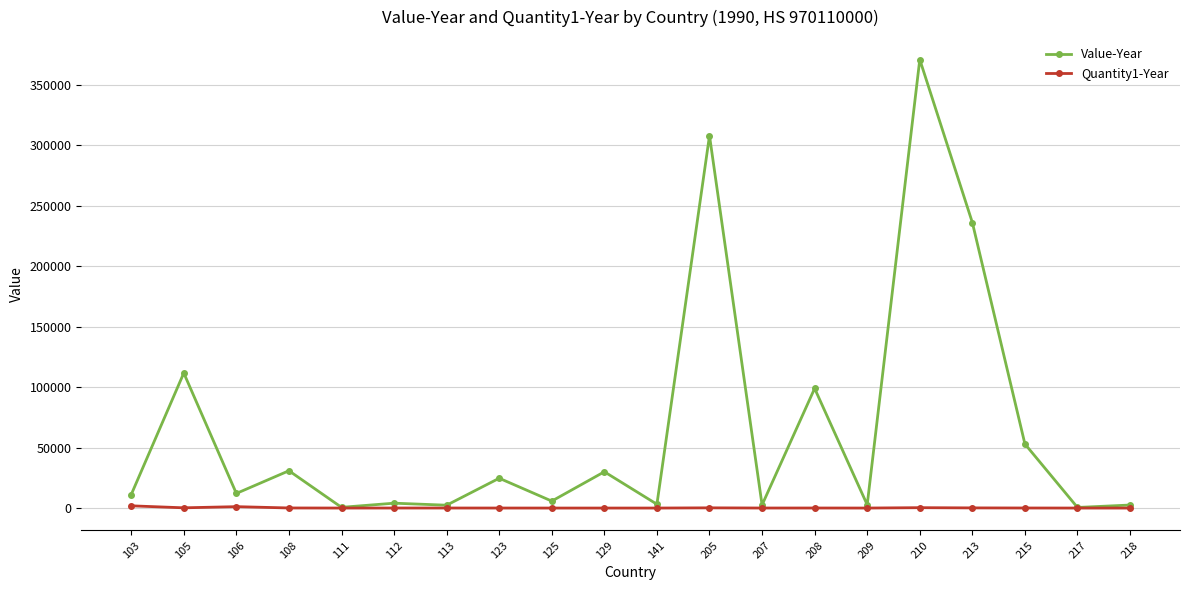

The value of Value-Year at 210 is 572553. True or false?

False